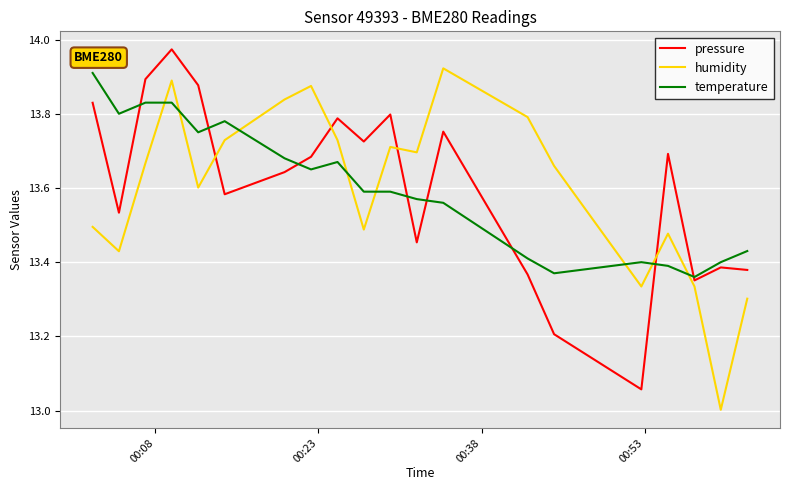

True or false: pressure and humidity intersect in this chart.

True